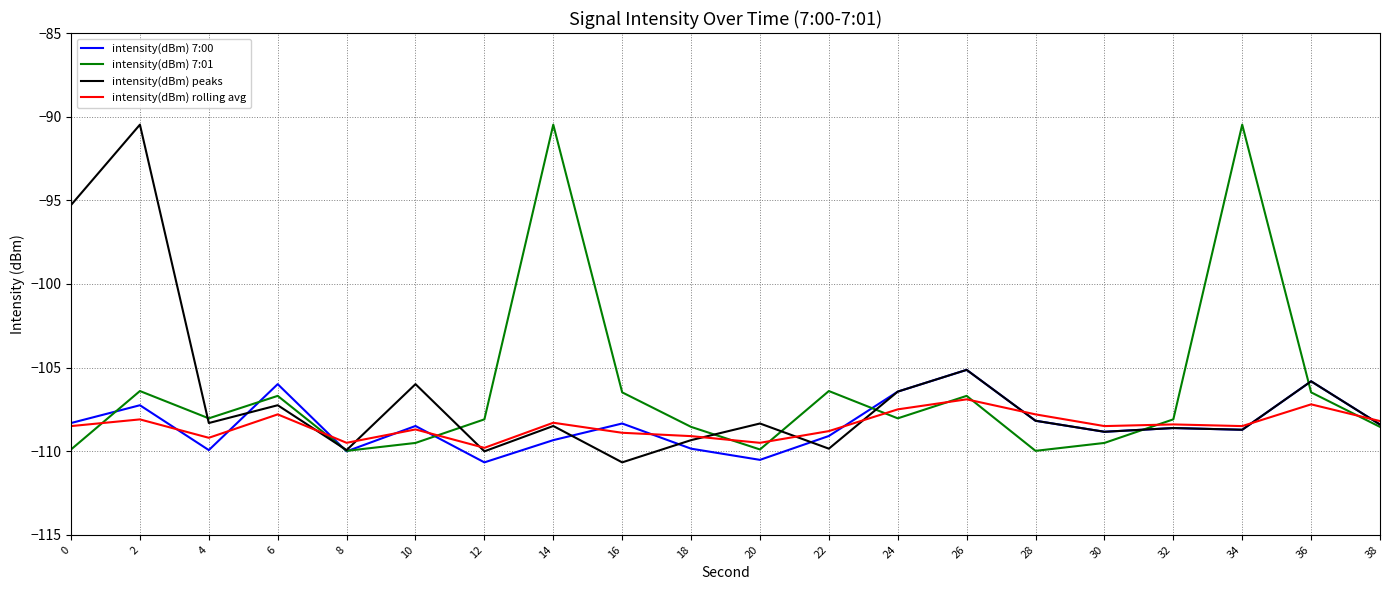

Which category has the lowest value in the intensity(dBm) peaks series?

16